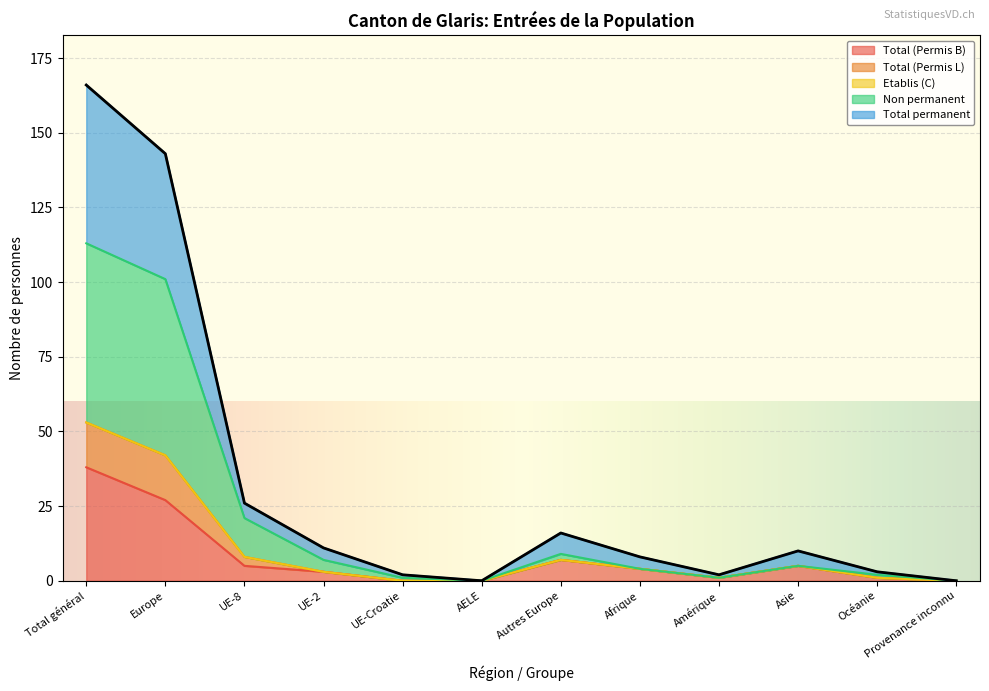

Which series has the widest spread of values?

Non permanent